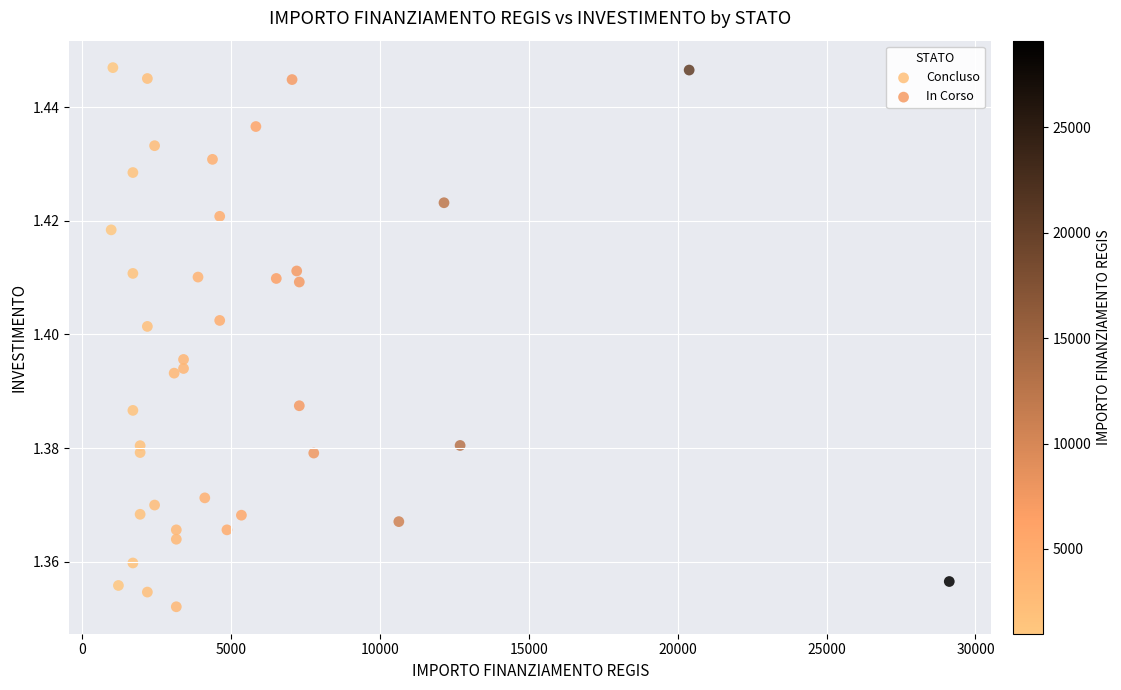

What are all the series names shown in the legend?

Concluso, In Corso